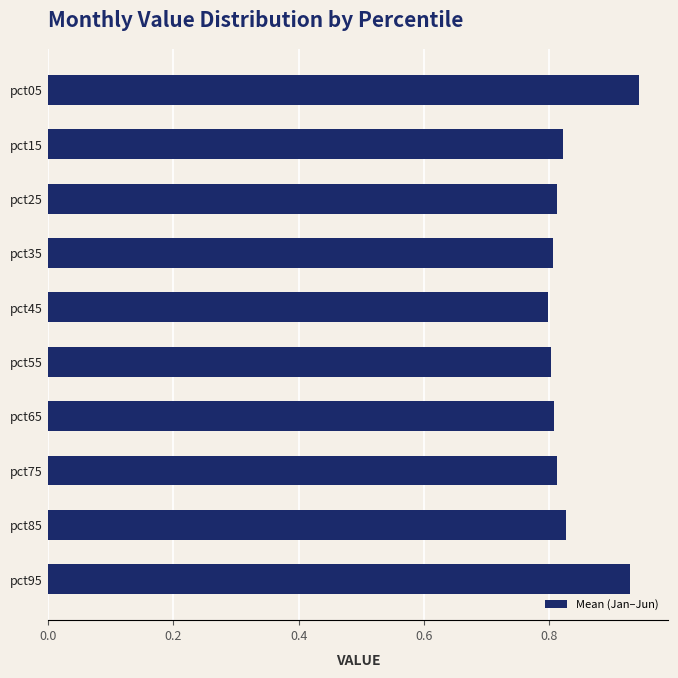

Count the values in the range 0 to 1.

10